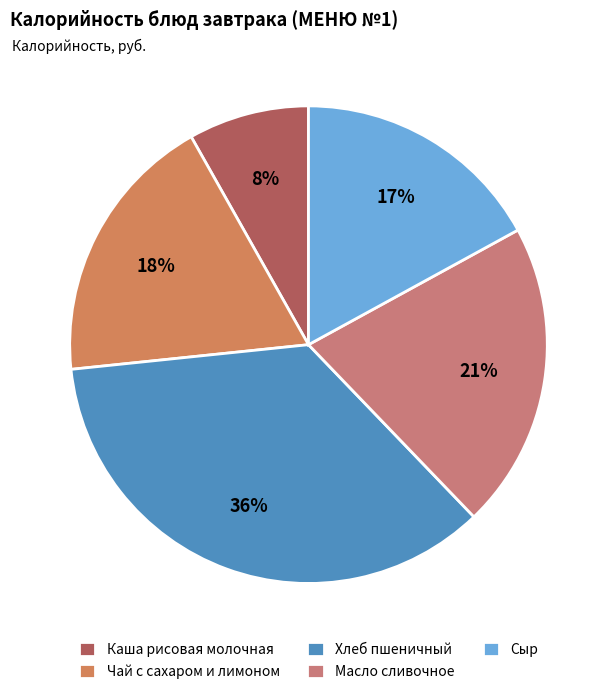

What percentage is NOT represented by Каша рисовая молочная?

91.8%